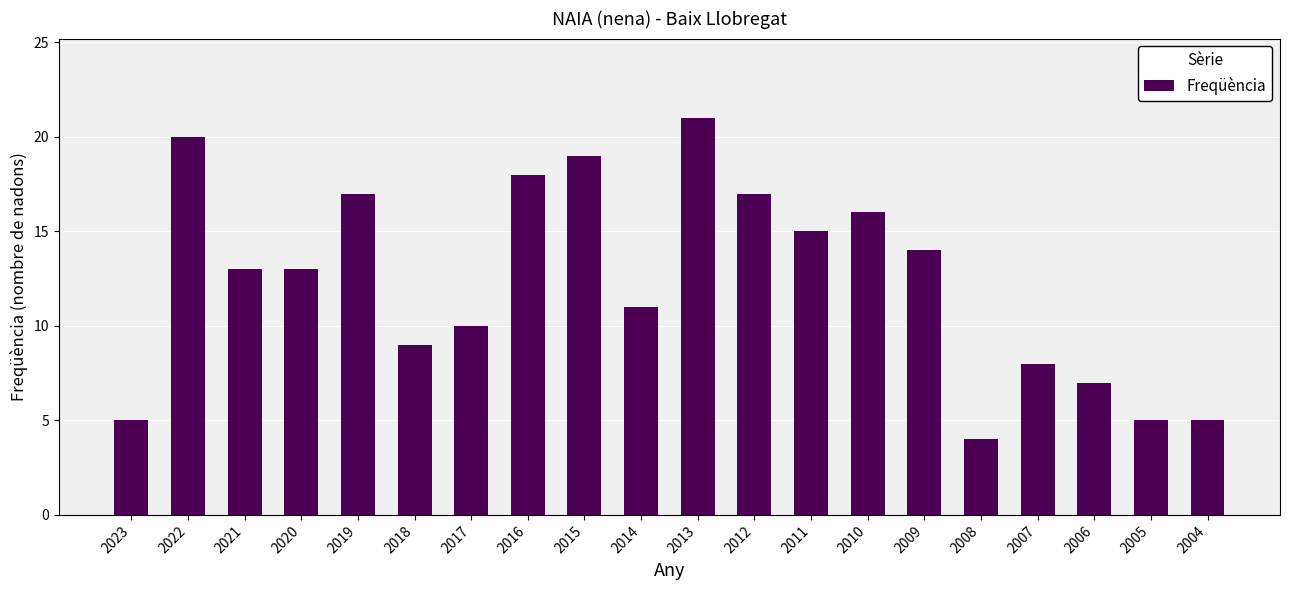

Does the chart contain any negative values?

No